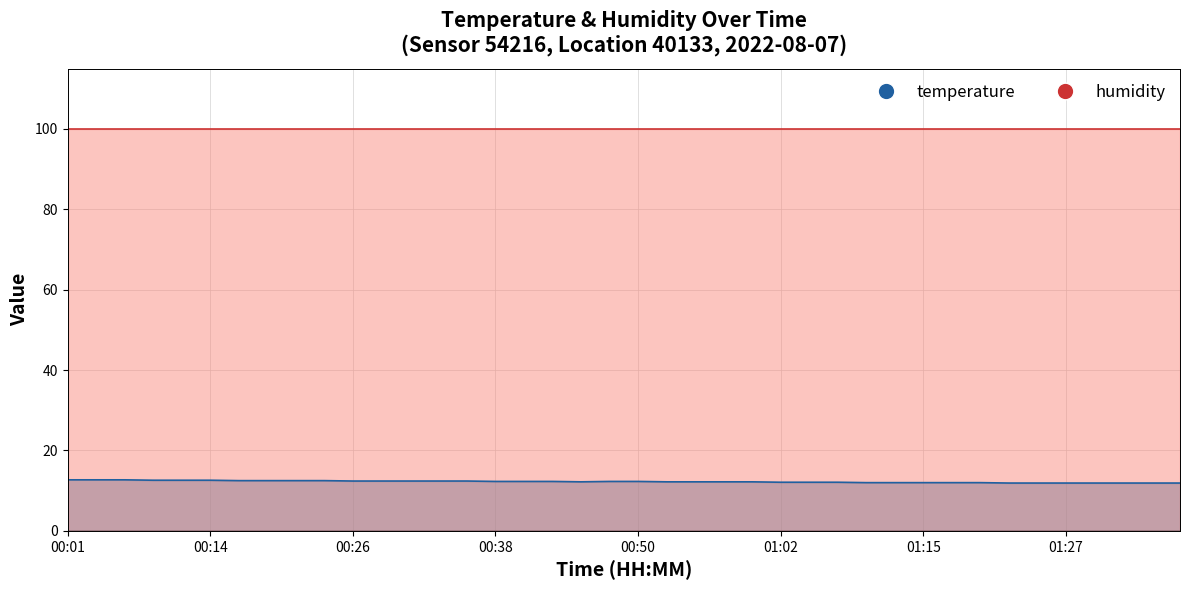

What is the sum of the values at 00:48 and 00:14?

24.9